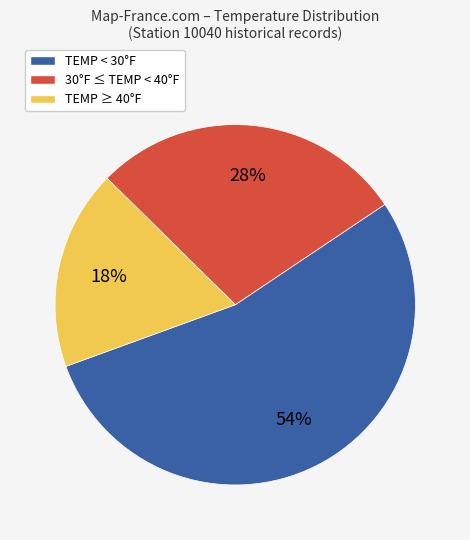

Do TEMP < 30°F and TEMP ≥ 40°F together represent more than half of the pie?

Yes